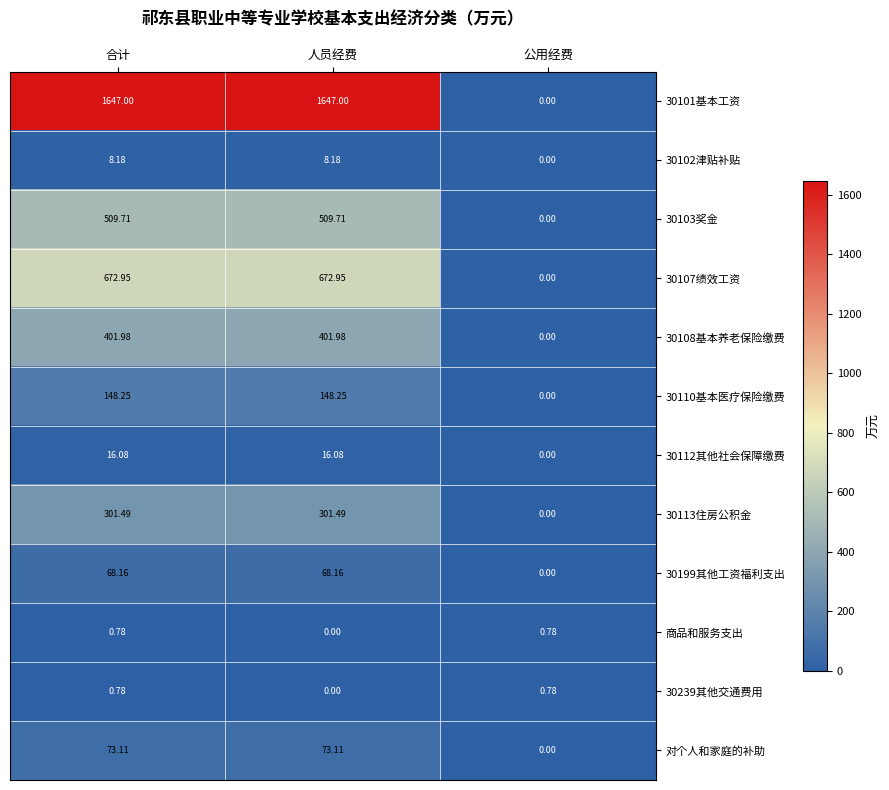

Where is 对个人和家庭的补助 nearest to the value 36?

公用经费